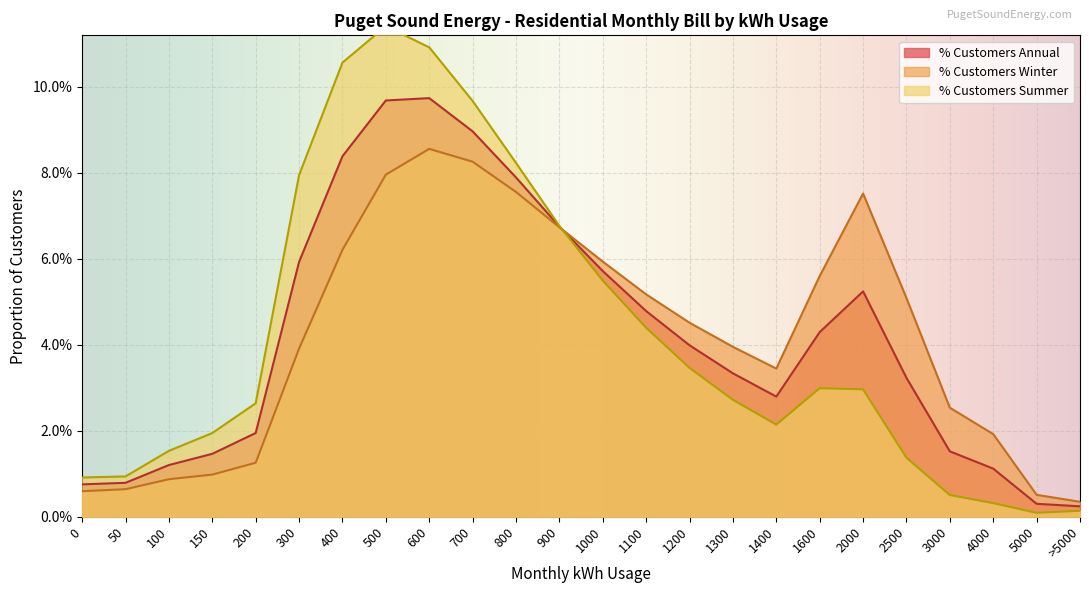

What are all the series names shown in the legend?

% Customers Annual, % Customers Winter, % Customers Summer